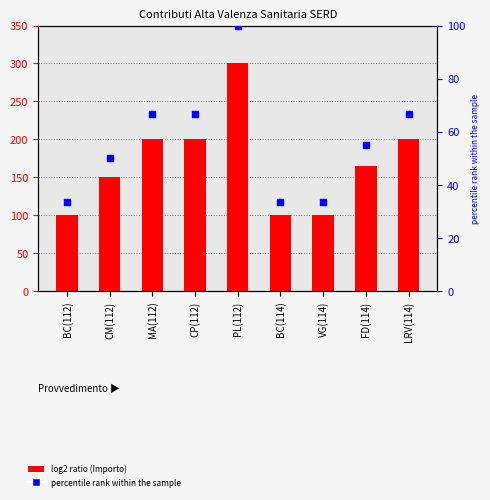

Is the value of Importo at VG(114) greater than the value of percentile rank within the sample at CM(112)?

Yes